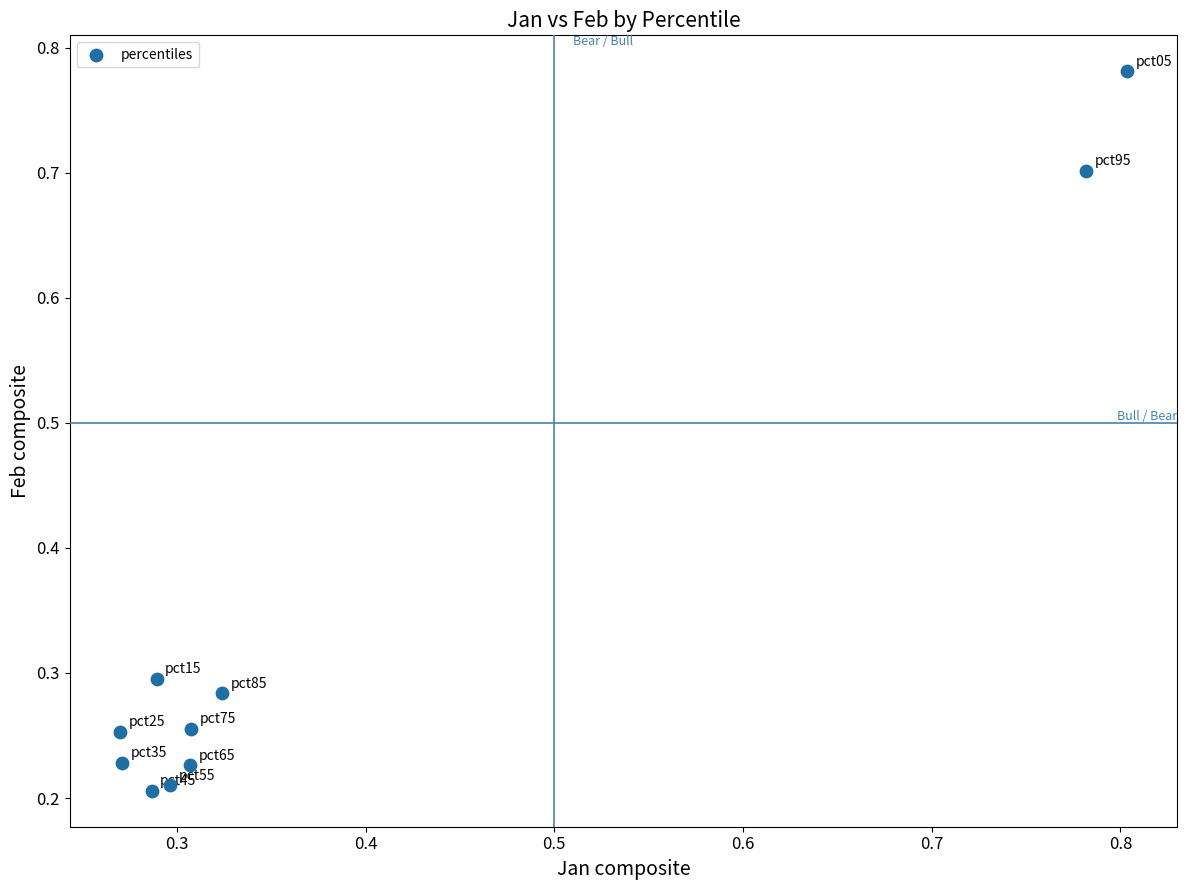

What is the range of Y values (max minus min)?

0.6